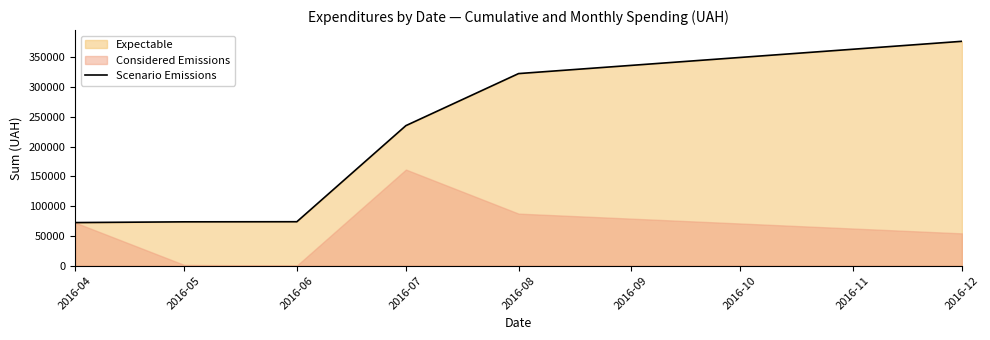

The value of Scenario Emissions at 2016-08 is 167166.3. True or false?

False